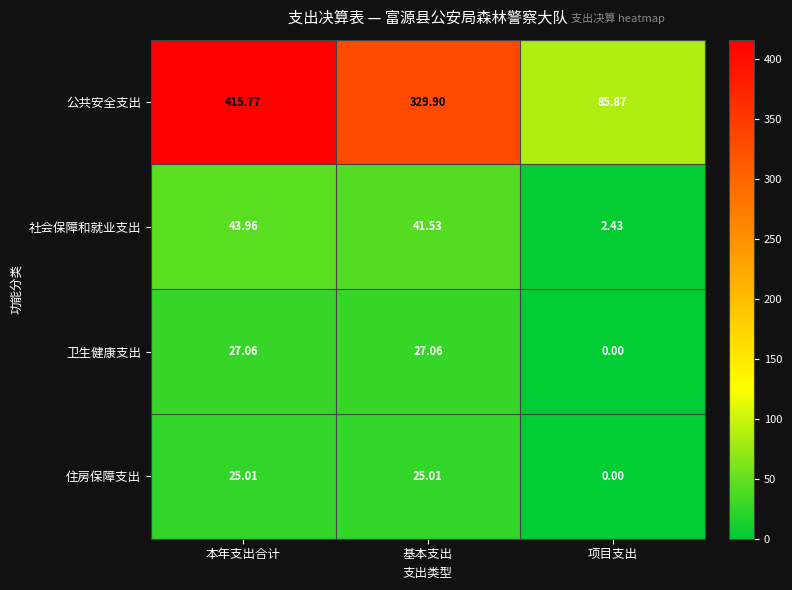

Which series has the largest total across all categories?

公共安全支出